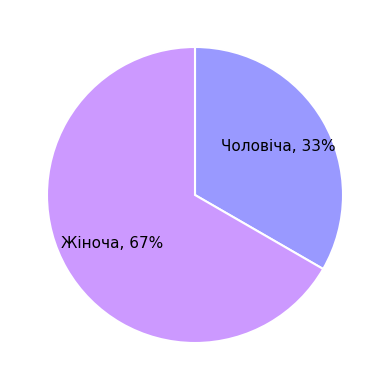

What percentage is the Жіноча slice, to the nearest percent?

67%